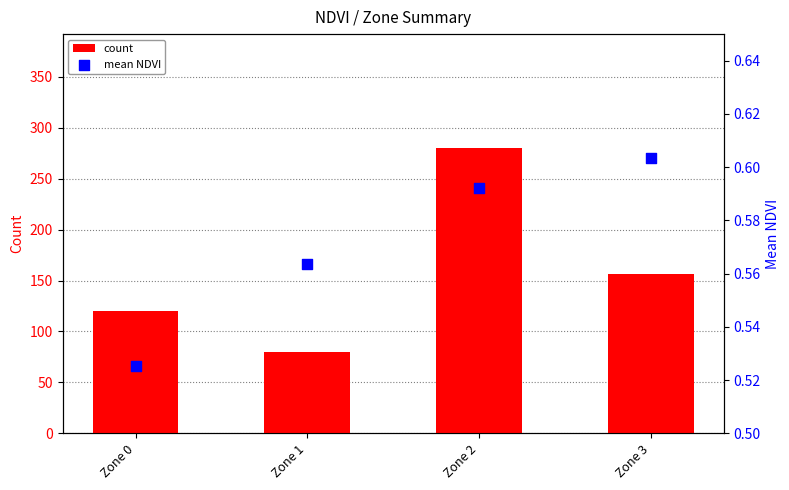

At how many categories does at least one series exceed 80?

3